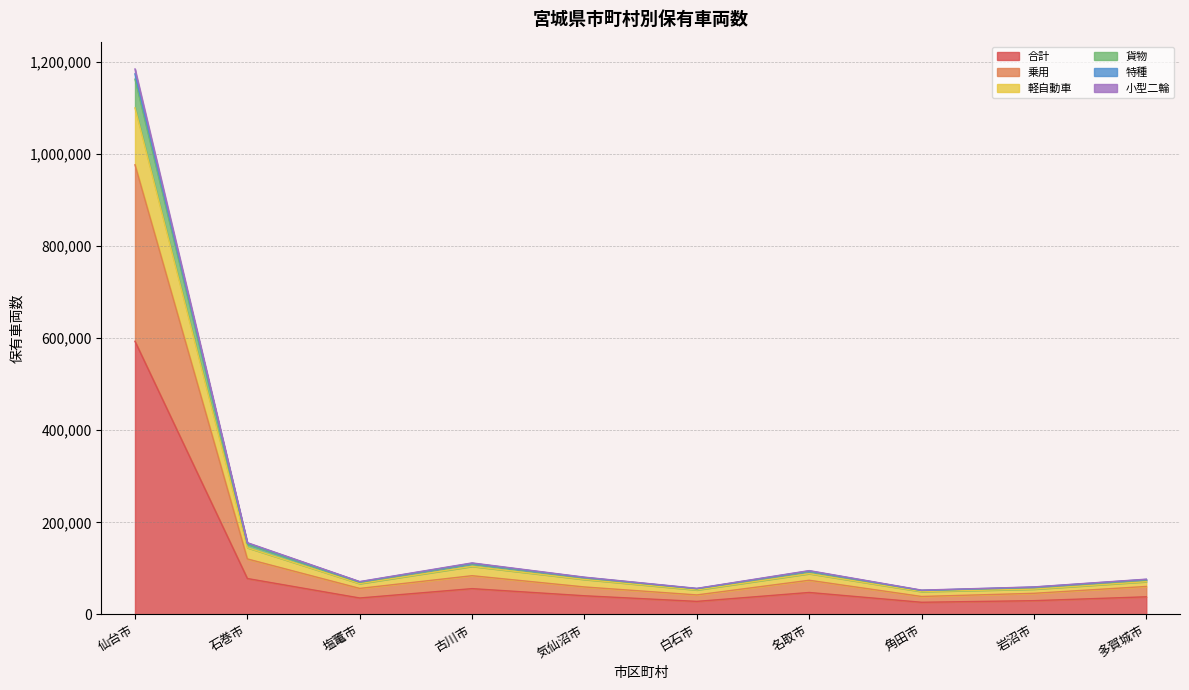

True or false: 小型二輪 has more than 0 points higher than both neighbors.

True